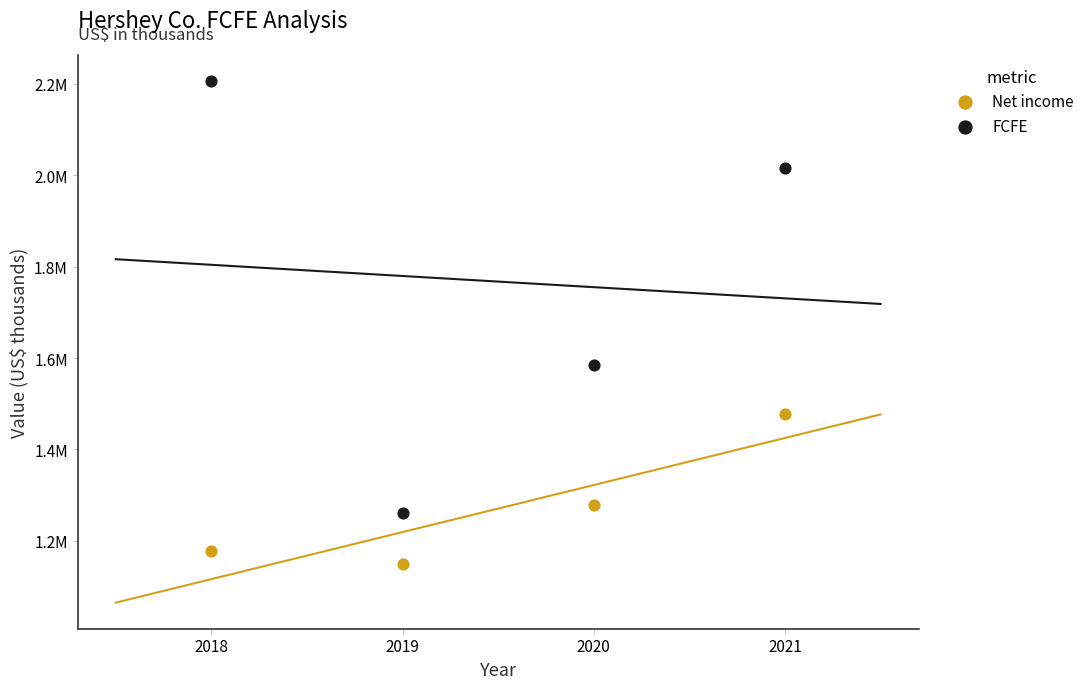

Which series has the widest spread of Y values?

FCFE